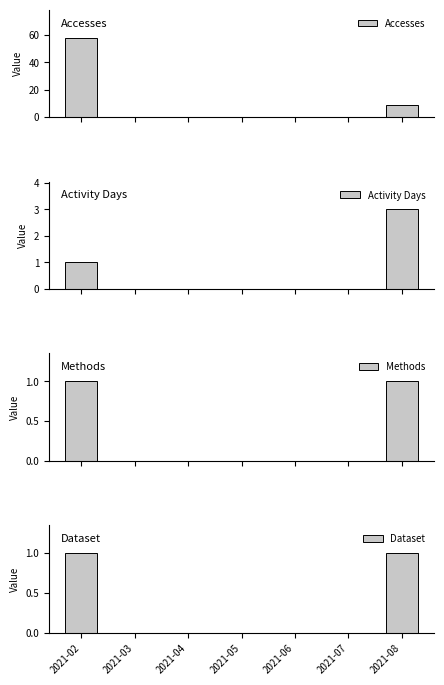

At 2021-02, list the series in order from smallest to largest.

Activity Days, Methods, Dataset, Accesses